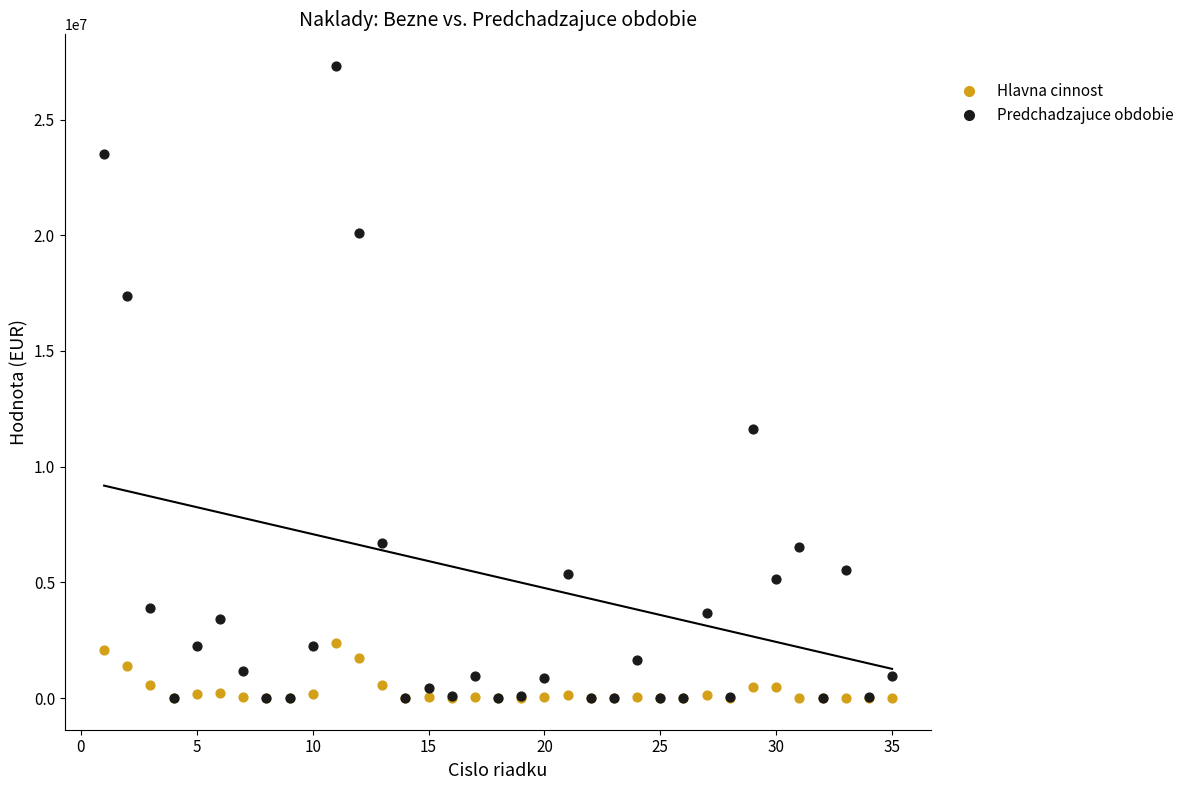

Across all series, what Y value is closest to 13658845?

11637702.6